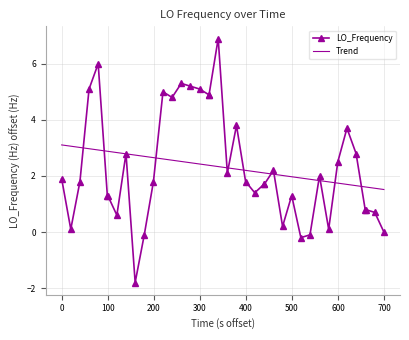

What is the highest value of the LO_Frequency series?

6.9